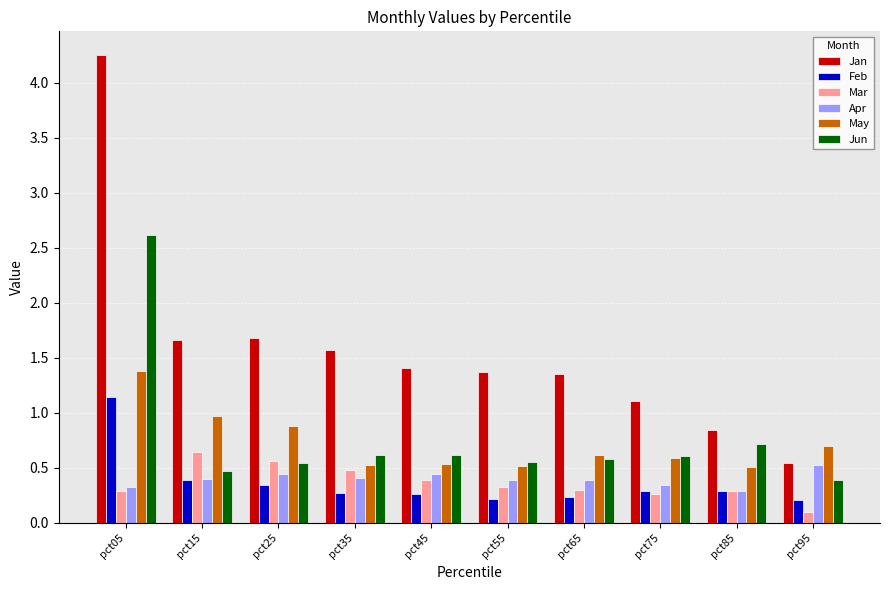

How many bars are there in total?

60